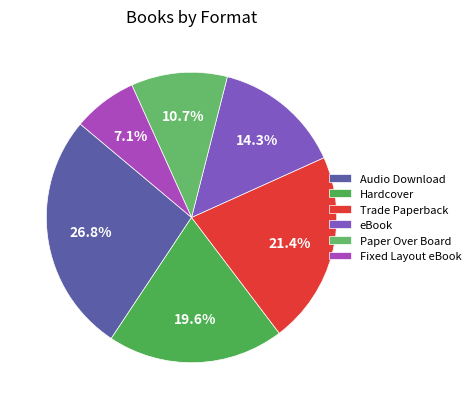

Between Paper Over Board and Hardcover, which is larger?

Hardcover